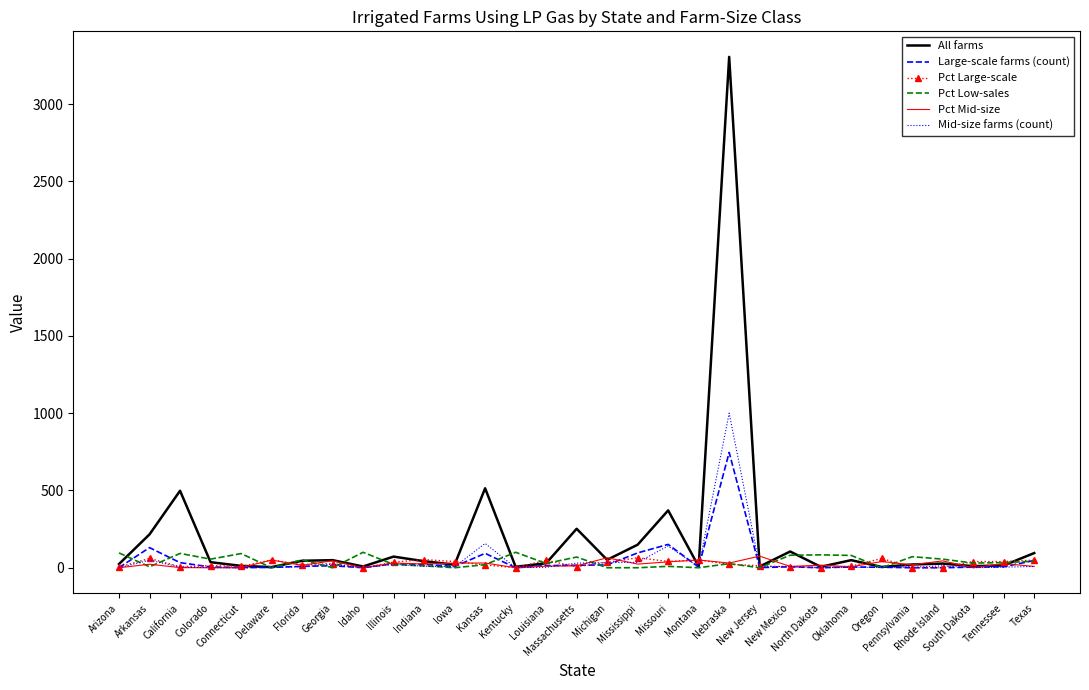

What is the total value across all series at Rhode Island?

139.0